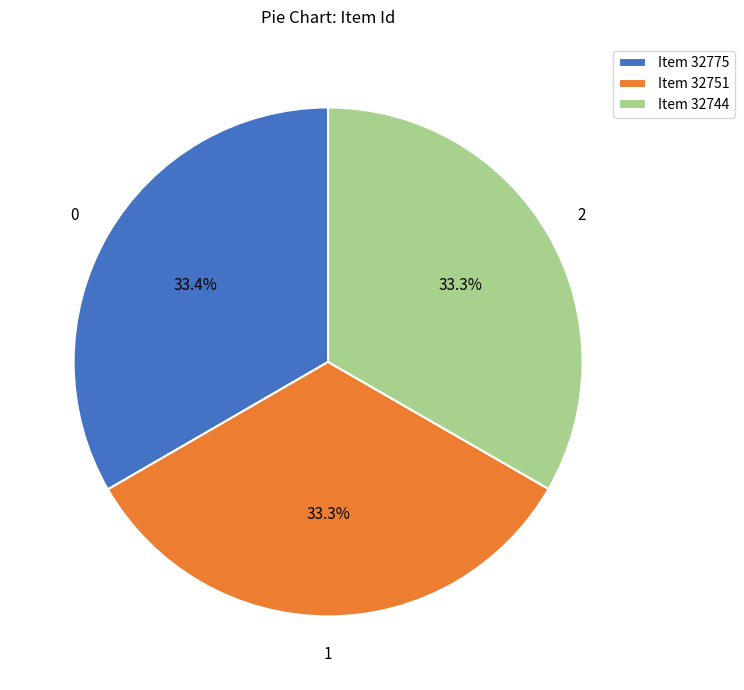

What is the ratio of the value at Item 32775 to the value at Item 32744?

1.0